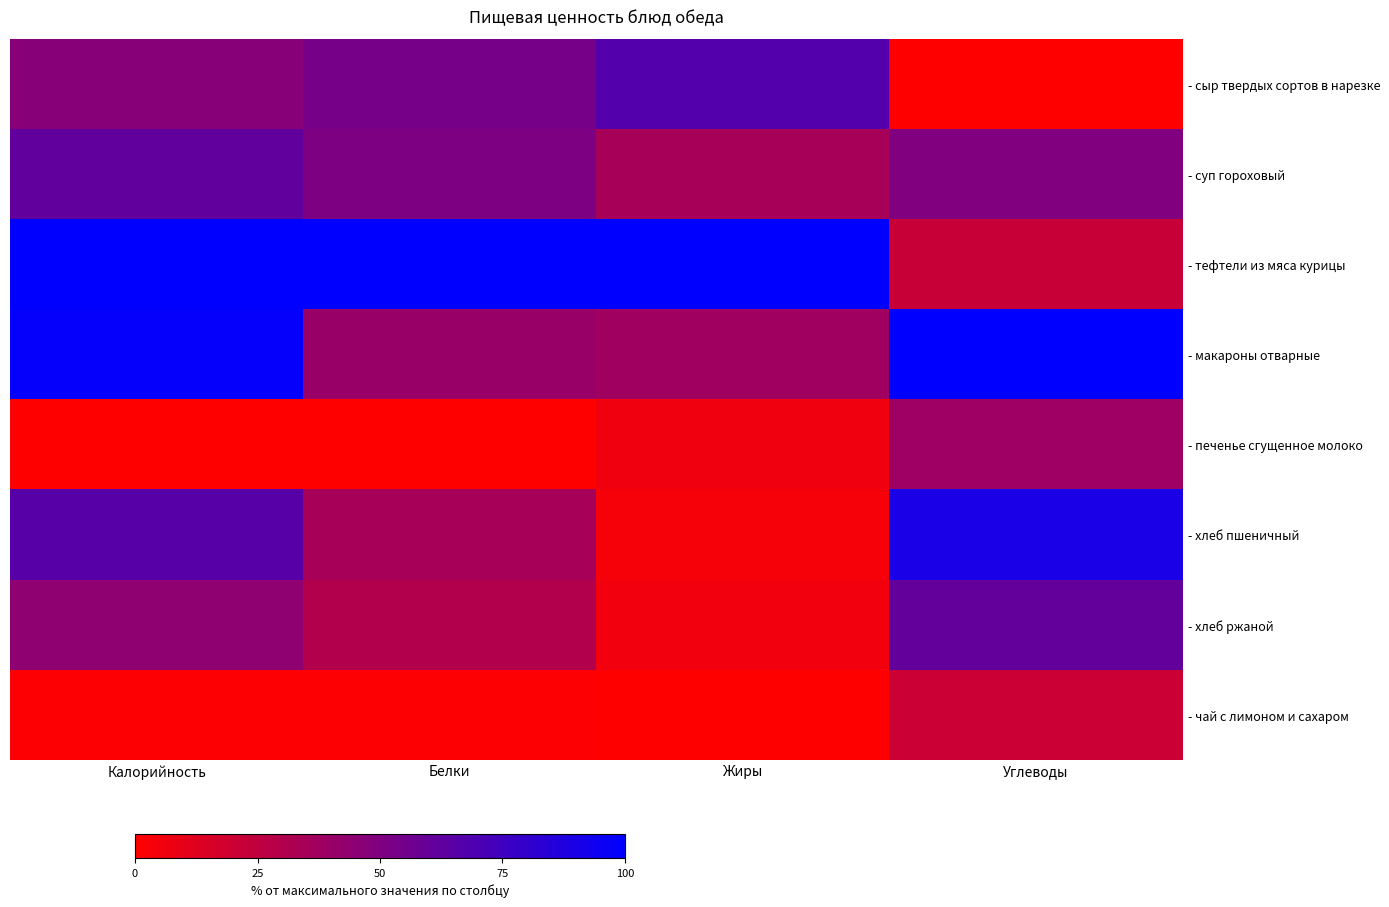

Which series changed the most between Калорийность and Жиры?

- хлеб пшеничный